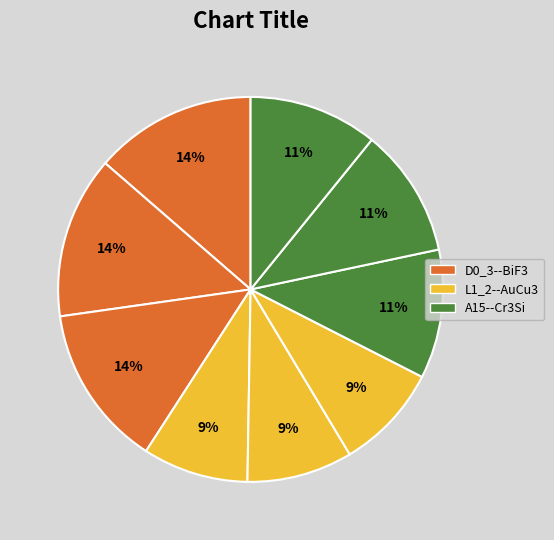

Count the number of slices in the pie.

9